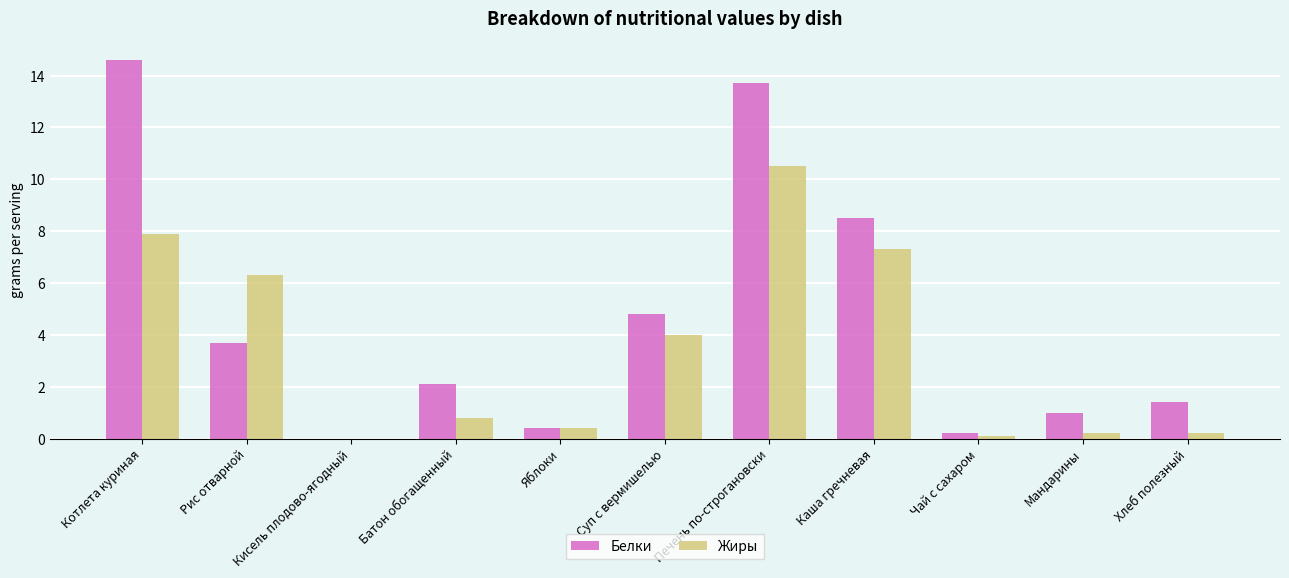

True or false: Жиры has a value of 0.4 at Яблоки.

True